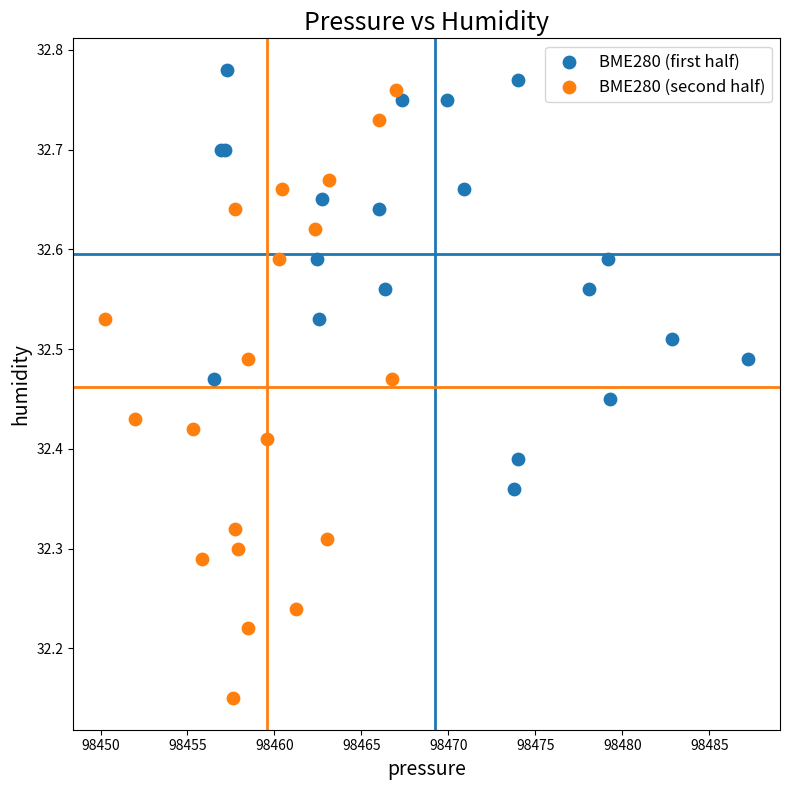

Which series has the largest Y range (max minus min)?

BME280 (second half)